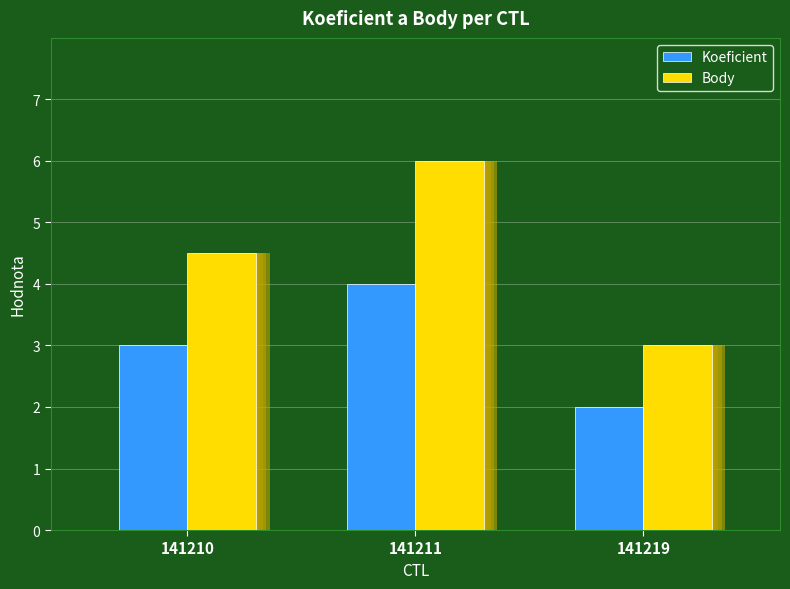

Are the bars grouped side by side (vs. stacked)?

Yes